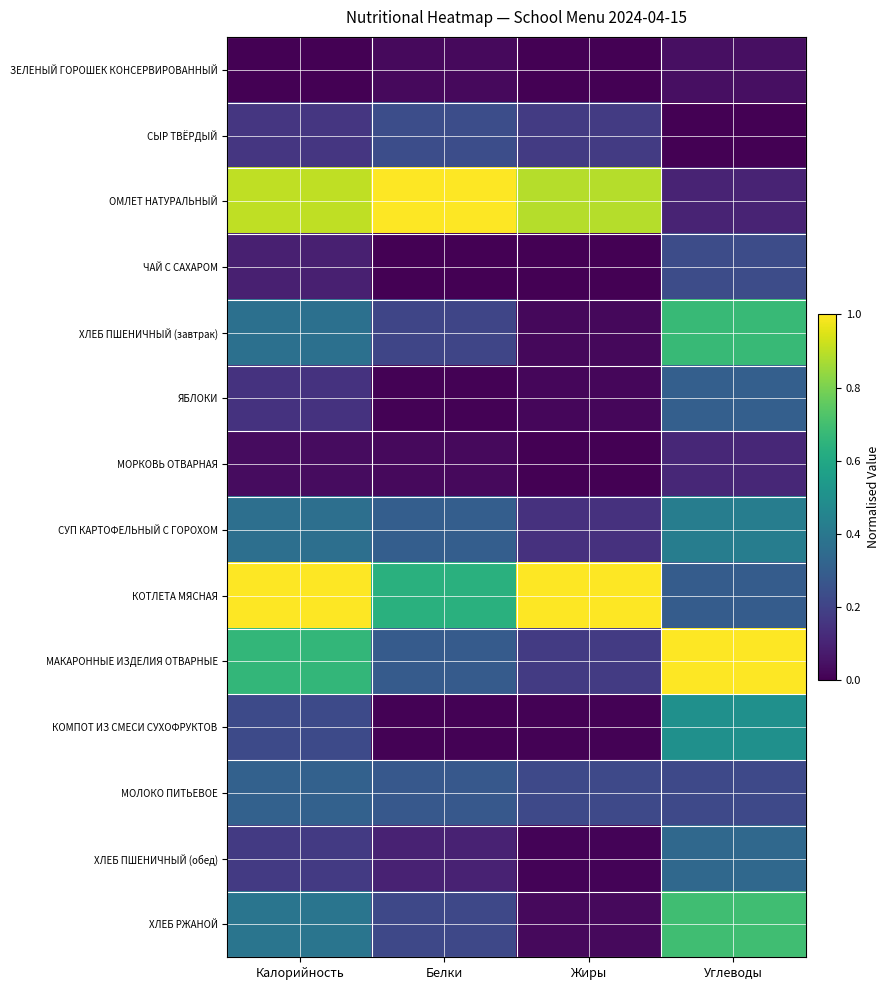

Reading left to right, extract all data points from this chart.

ЗЕЛЕНЫЙ ГОРОШЕК КОНСЕРВИРОВАННЫЙ: Калорийность=0.0	Белки=0.0	Жиры=0.0	Углеводы=0.0
СЫР ТВЁРДЫЙ: Калорийность=0.2	Белки=0.2	Жиры=0.2	Углеводы=0.0
ОМЛЕТ НАТУРАЛЬНЫЙ: Калорийность=0.9	Белки=1.0	Жиры=0.9	Углеводы=0.1
ЧАЙ С САХАРОМ: Калорийность=0.1	Белки=0.0	Жиры=0.0	Углеводы=0.2
ХЛЕБ ПШЕНИЧНЫЙ (завтрак): Калорийность=0.4	Белки=0.2	Жиры=0.0	Углеводы=0.7
ЯБЛОКИ: Калорийность=0.1	Белки=0.0	Жиры=0.0	Углеводы=0.3
МОРКОВЬ ОТВАРНАЯ: Калорийность=0.0	Белки=0.0	Жиры=0.0	Углеводы=0.1
СУП КАРТОФЕЛЬНЫЙ С ГОРОХОМ: Калорийность=0.4	Белки=0.3	Жиры=0.1	Углеводы=0.4
КОТЛЕТА МЯСНАЯ: Калорийность=1.0	Белки=0.6	Жиры=1.0	Углеводы=0.3
МАКАРОННЫЕ ИЗДЕЛИЯ ОТВАРНЫЕ: Калорийность=0.7	Белки=0.3	Жиры=0.2	Углеводы=1.0
КОМПОТ ИЗ СМЕСИ СУХОФРУКТОВ: Калорийность=0.2	Белки=0.0	Жиры=0.0	Углеводы=0.5
МОЛОКО ПИТЬЕВОЕ: Калорийность=0.3	Белки=0.3	Жиры=0.2	Углеводы=0.2
ХЛЕБ ПШЕНИЧНЫЙ (обед): Калорийность=0.2	Белки=0.1	Жиры=0.0	Углеводы=0.3
ХЛЕБ РЖАНОЙ: Калорийность=0.4	Белки=0.2	Жиры=0.0	Углеводы=0.7